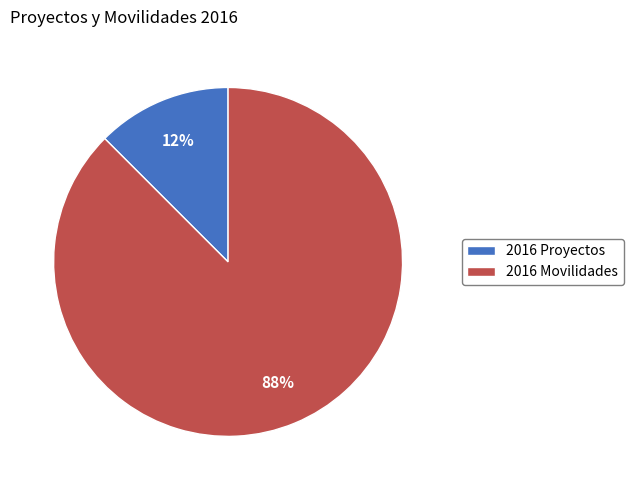

Which slice is the largest?

2016 Movilidades